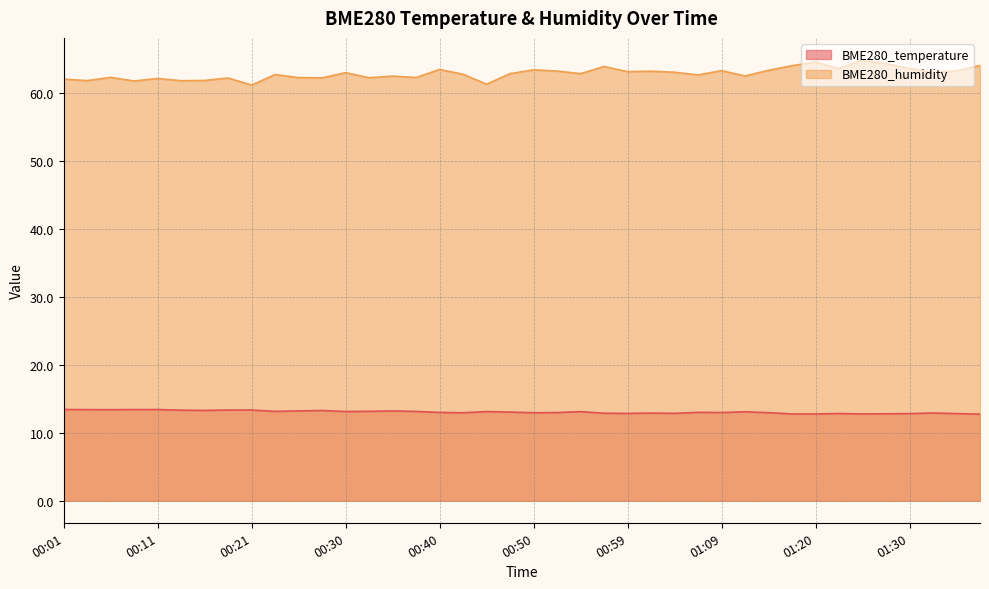

What position from the left is 00:16?

7